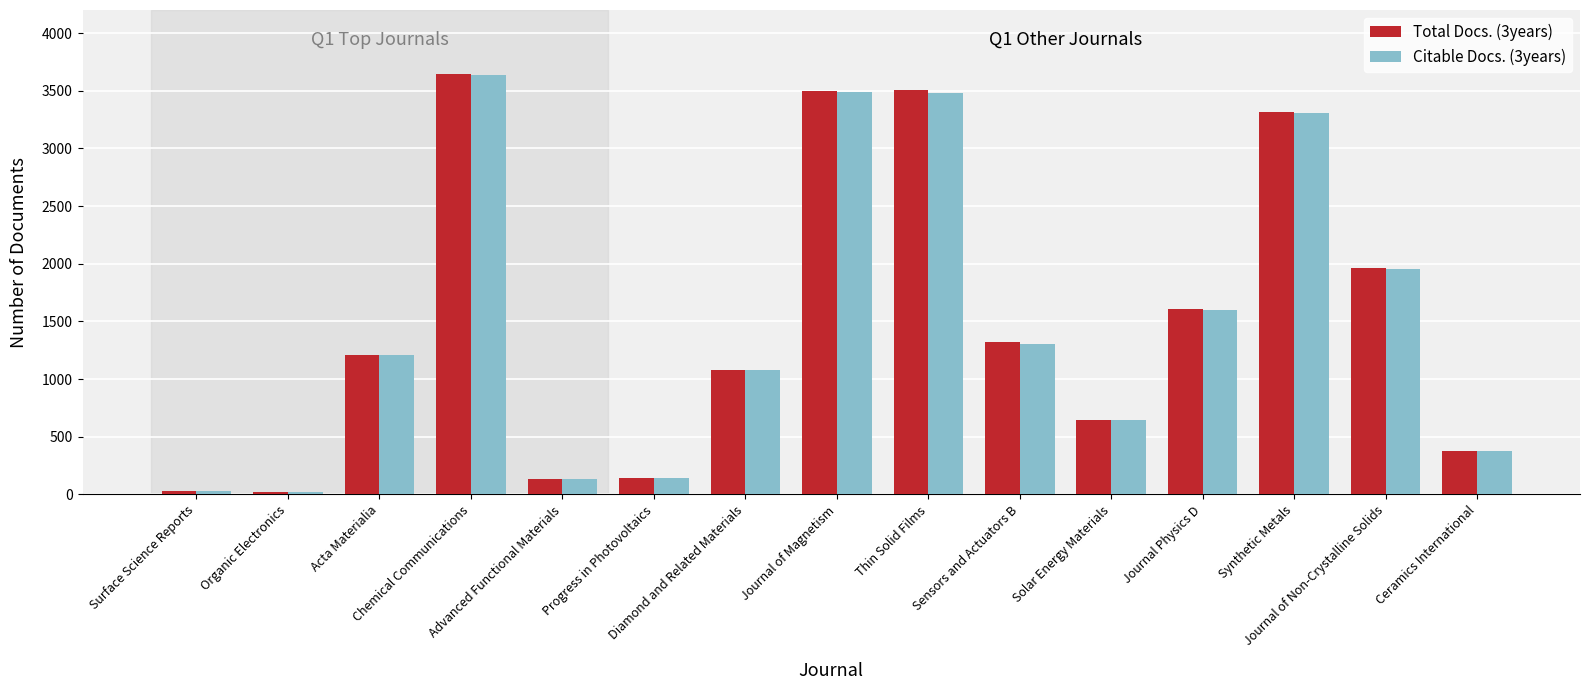

How many series are shown in this chart?

2